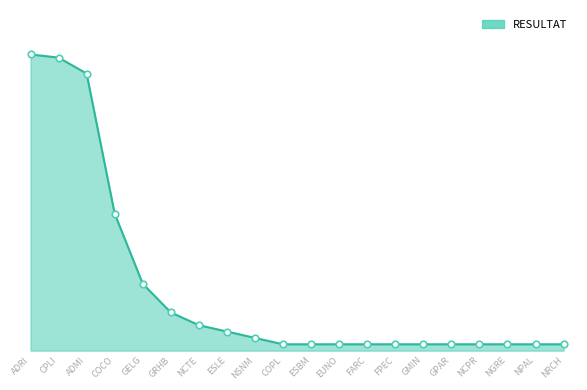

Approximately how many times larger is the value at ADMI compared to NPAL?

43.5